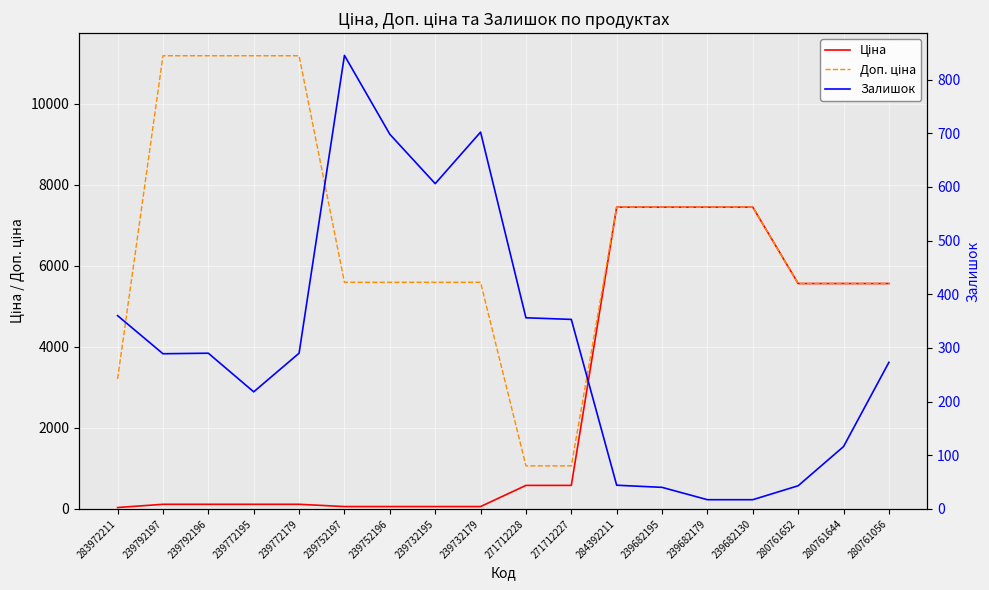

Is this an area chart (filled region under the line)?

No